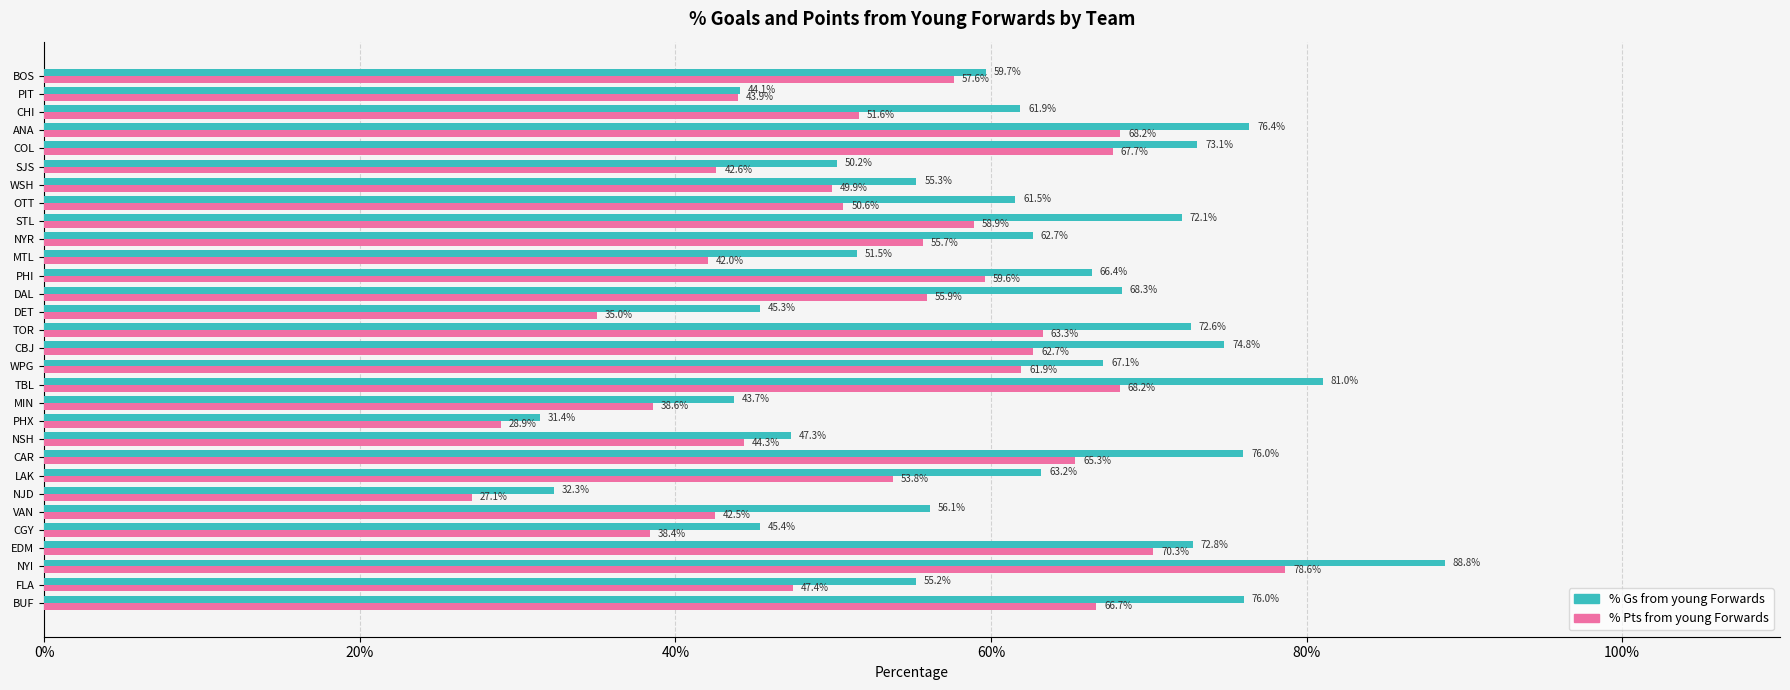

What is the minimum value shown in the chart?

27.1